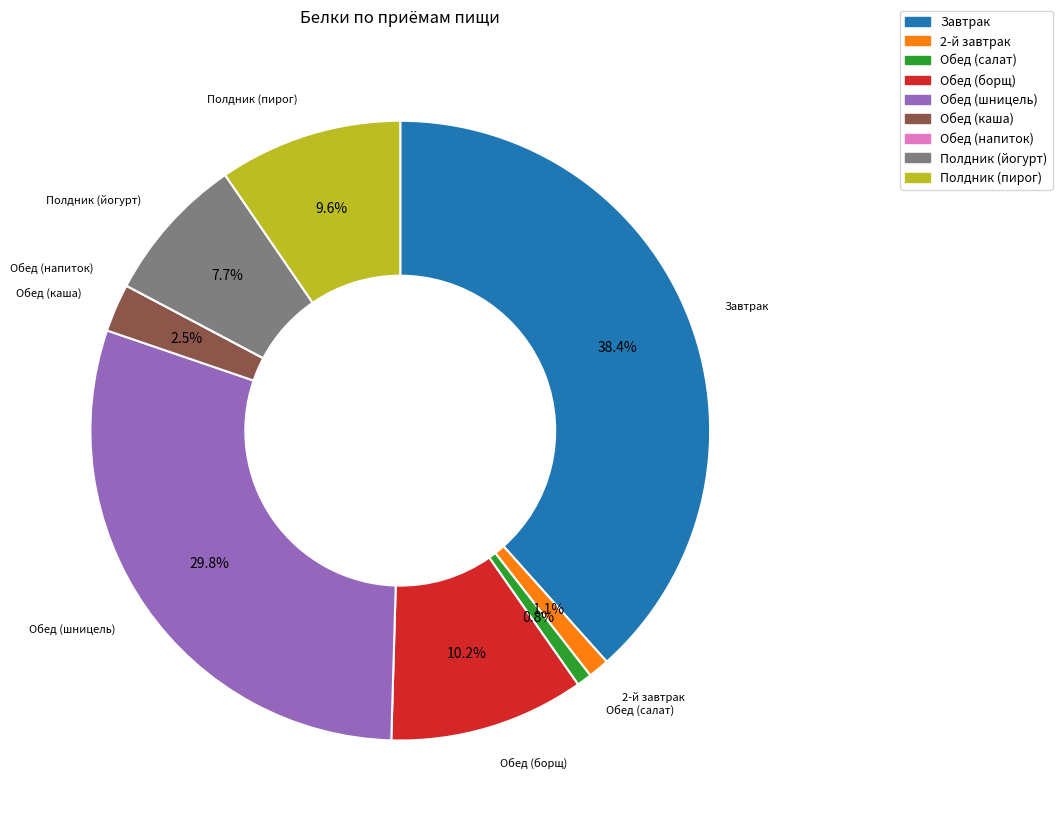

True or false: Обед (салат) accounts for 1% of the total.

True